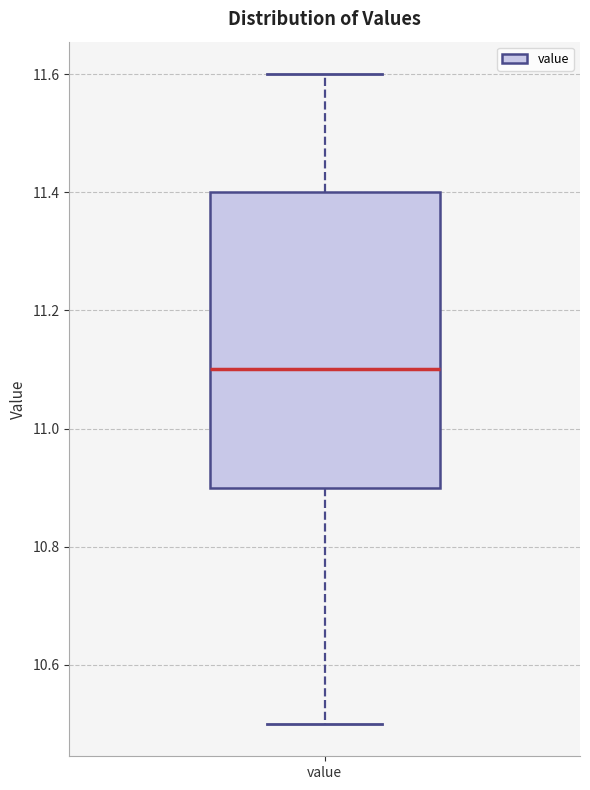

Transcribe this box plot: give where the median line is, the range the box spans, and where the two whiskers end, as read against the y-axis. The values are not printed on the chart, so give them approximately, as read against the axis.

median 11.1, box 10.9 to 11.4, whiskers 10.5 to 11.6